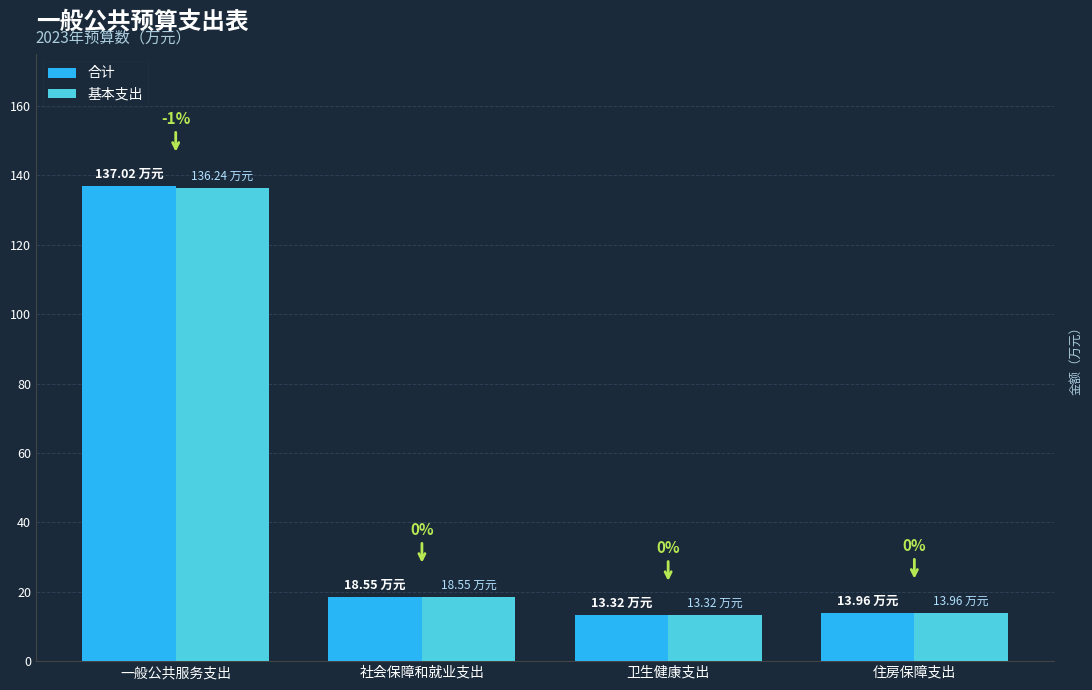

What is the label of the 3rd bar from the right?

社会保障和就业支出